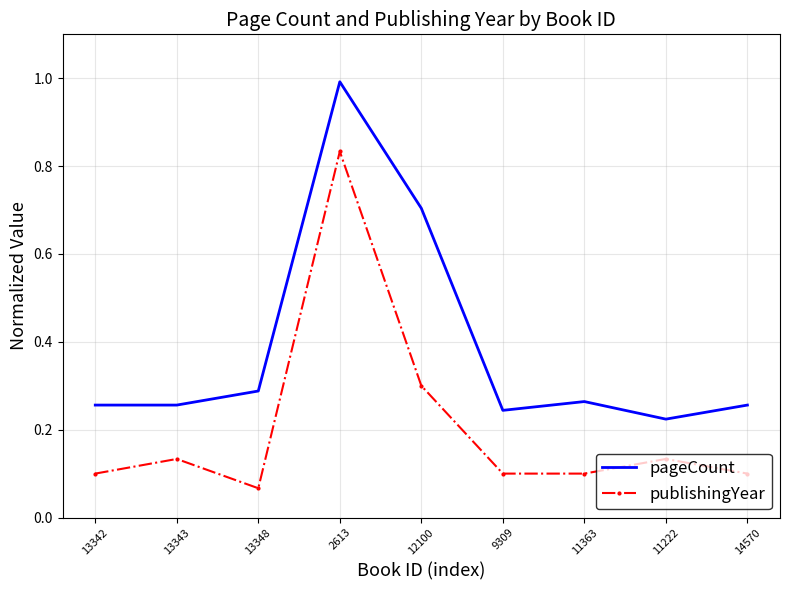

Where is publishingYear nearest to the value 0?

13348